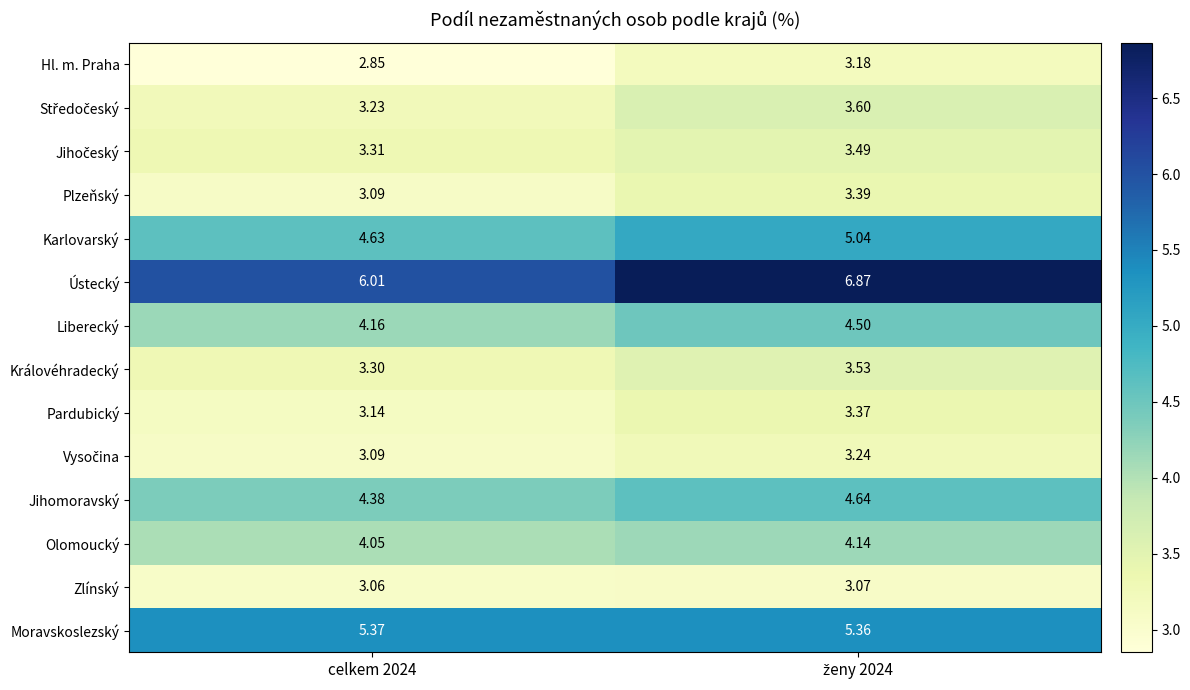

Is the value of Zlínský at celkem 2024 greater than the value of Jihomoravský at celkem 2024?

No